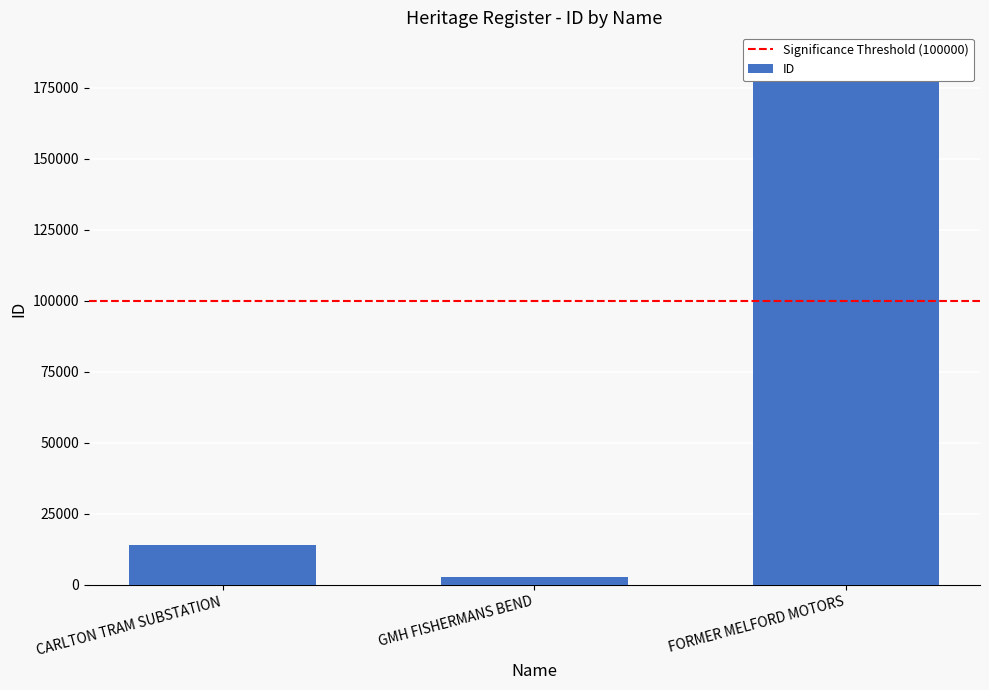

What is the difference between the maximum and second lowest values?

171287